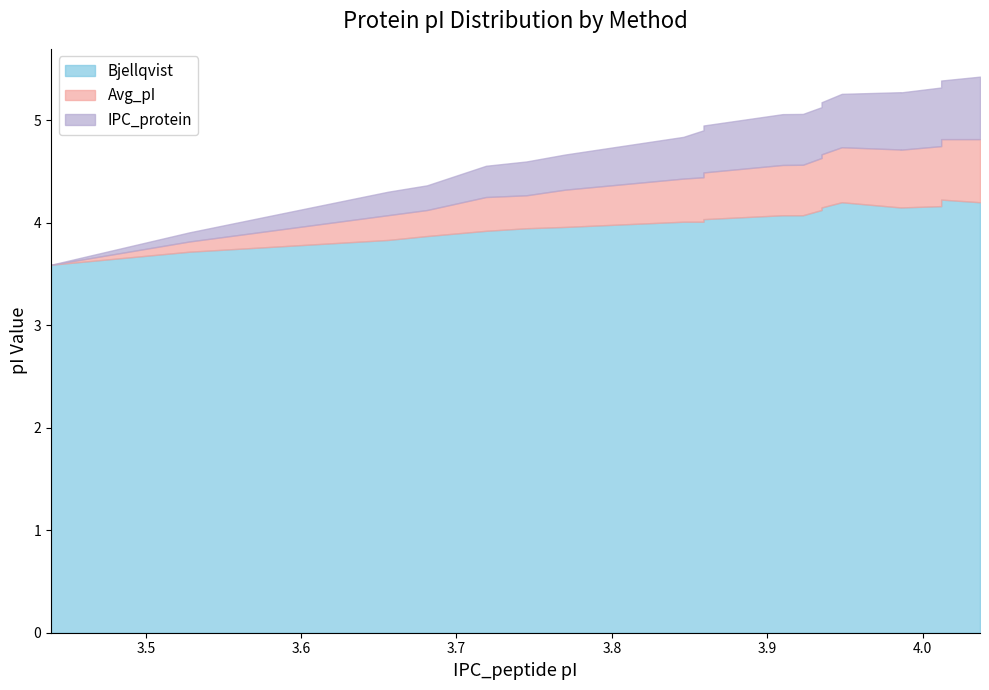

What is the minimum value shown in the chart?

3.6